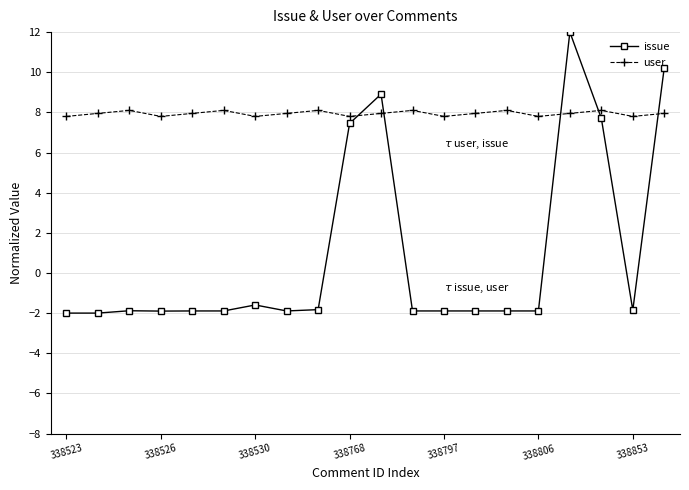

What is the minimum value for user?

7.8